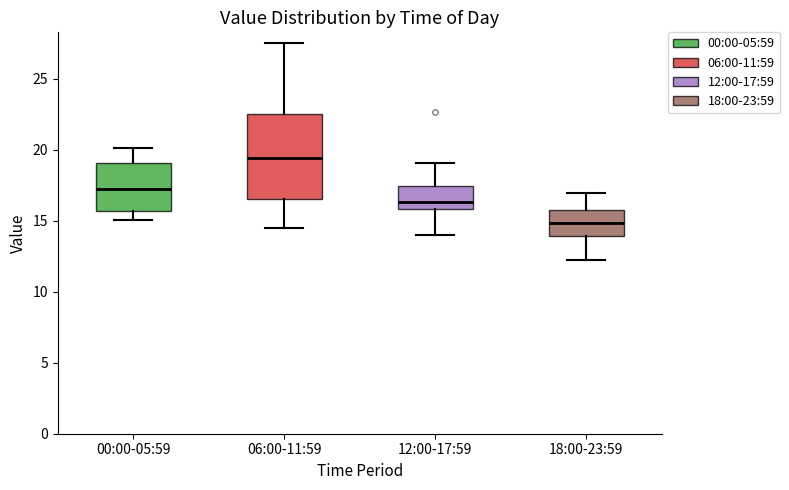

Comparing the boxes themselves (not the whiskers), which one is the tallest?

06:00-11:59